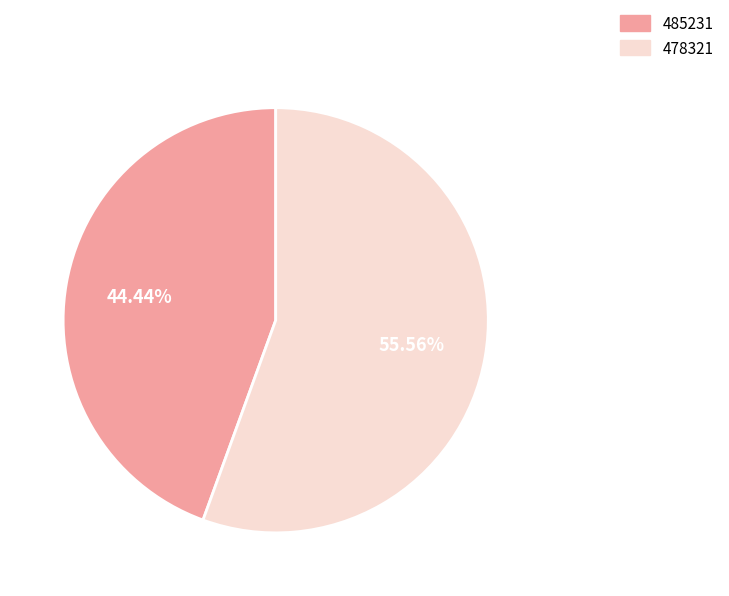

Does any single category account for the majority?

Yes